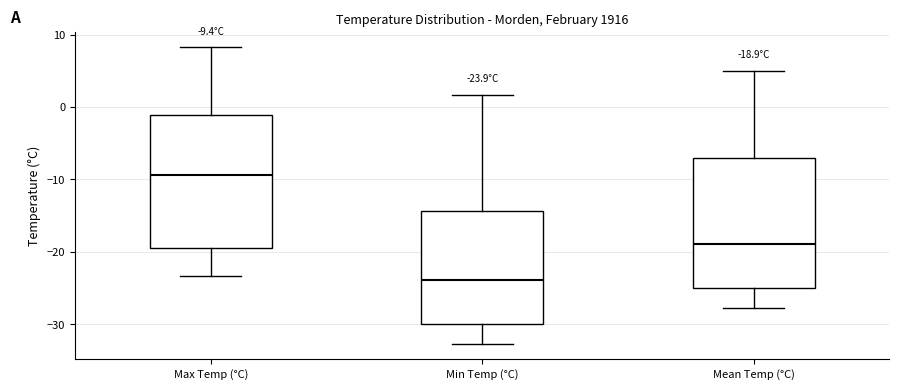

Which box's median line is the lowest?

Min Temp (°C)